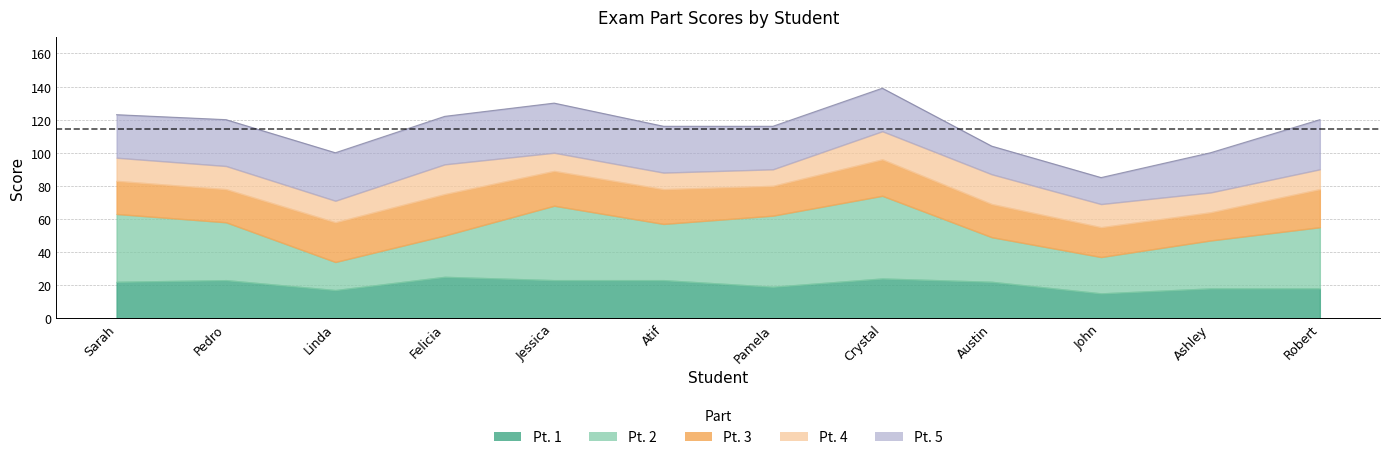

Is it true that Pt. 4 equals 14 at Pedro?

True